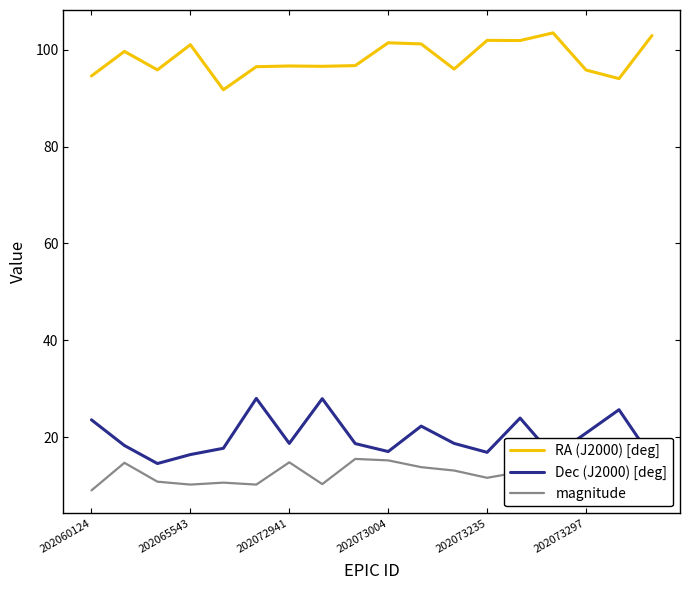

Rank the series by their maximum value, from highest to lowest.

RA (J2000) [deg], Dec (J2000) [deg], magnitude